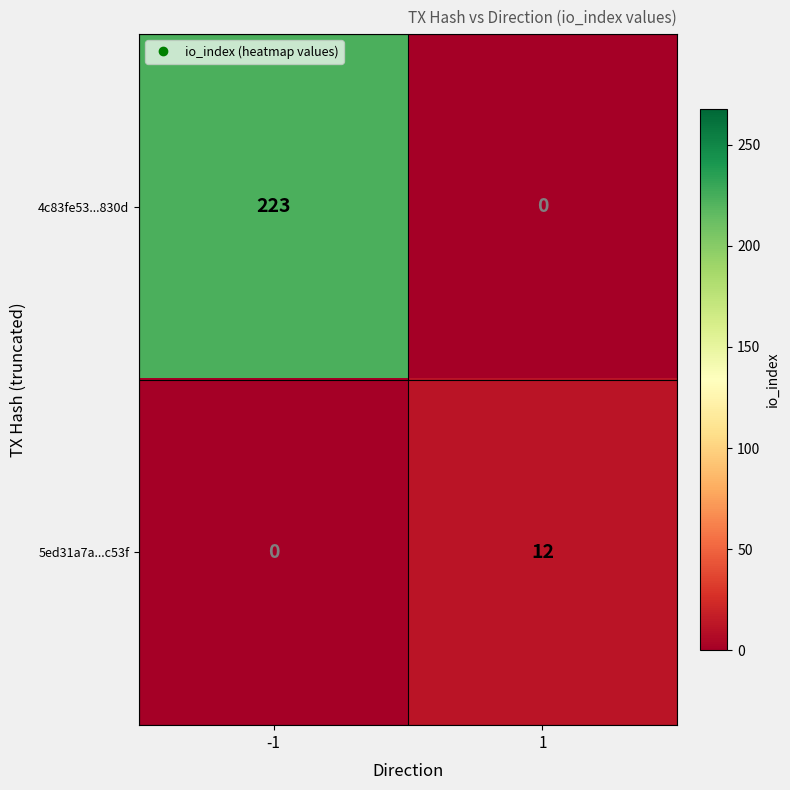

What is the sum of the 5ed31a7a...c53f values at -1 and 1?

12